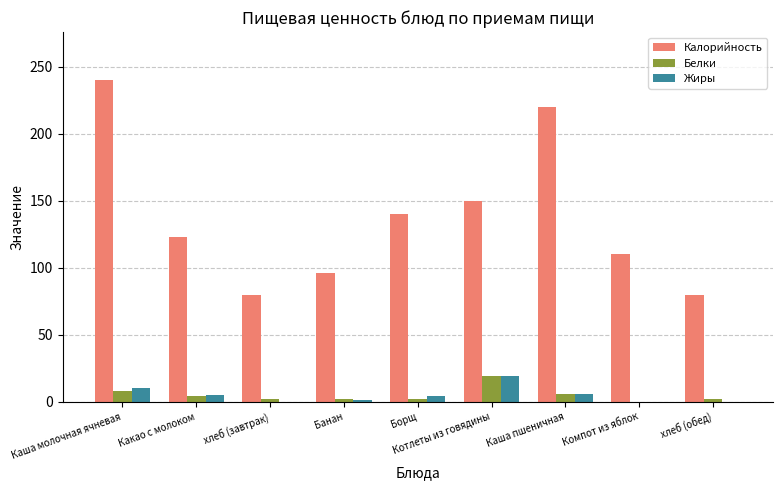

Is it true that Калорийность equals 139.3 at хлеб (обед)?

False